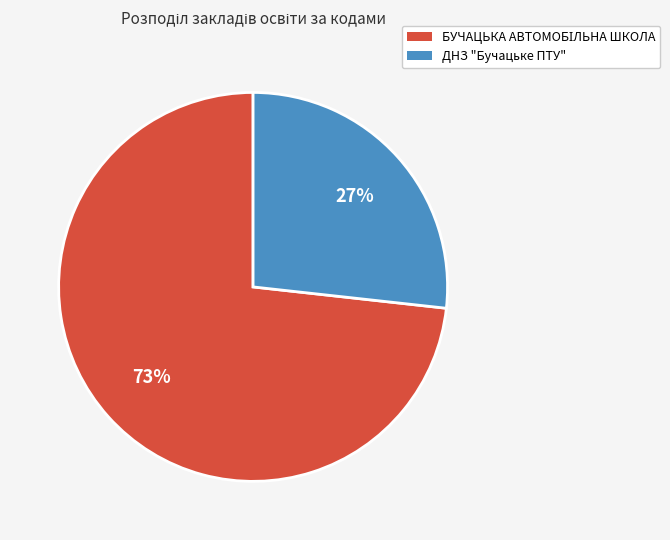

Count the number of slices in the pie.

2